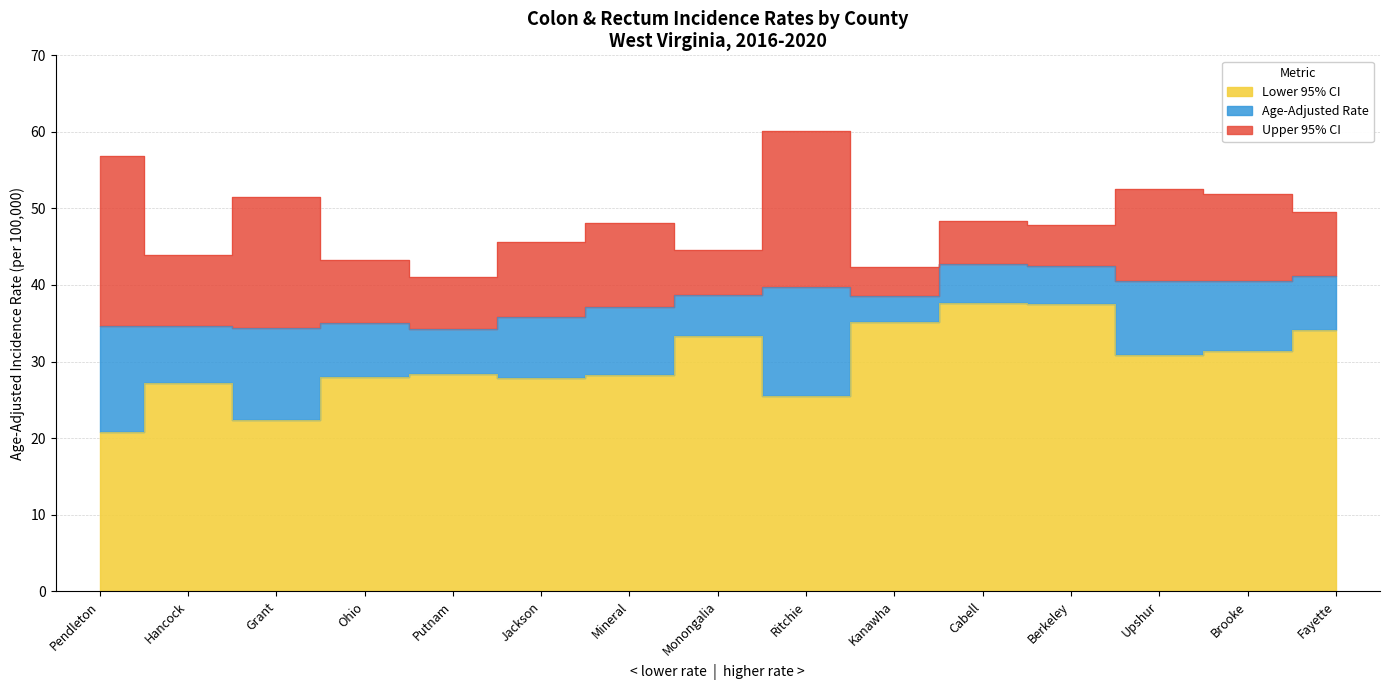

Count the number of data series in this chart.

3